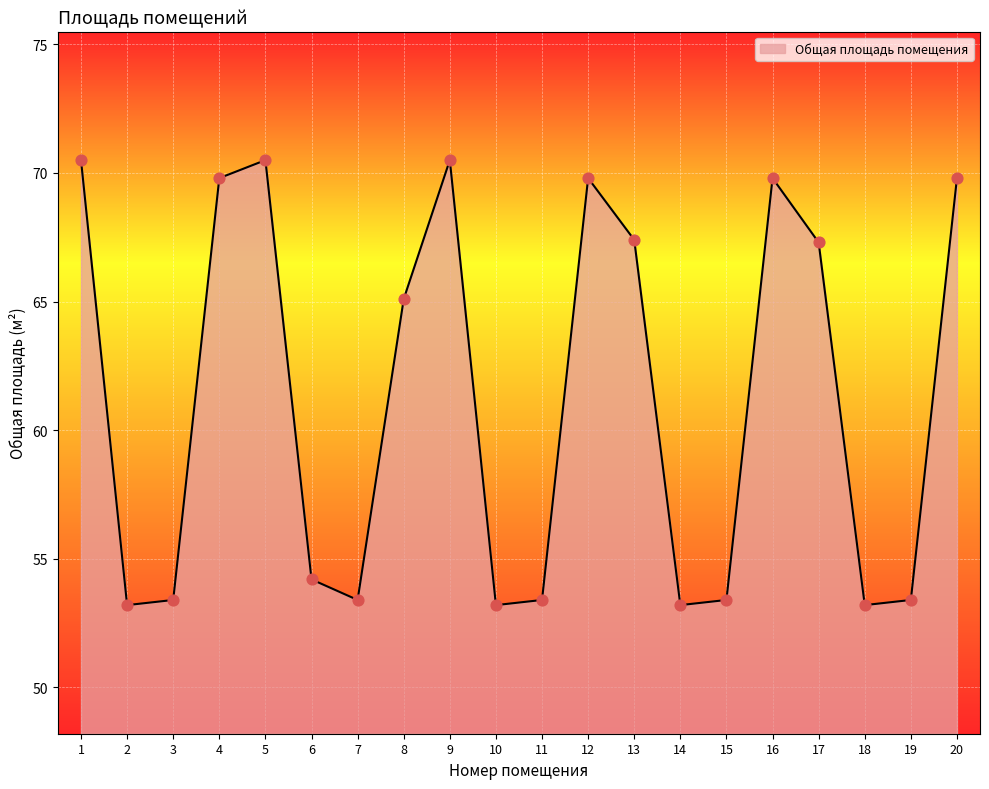

Which has a higher value, 9 or 8?

9